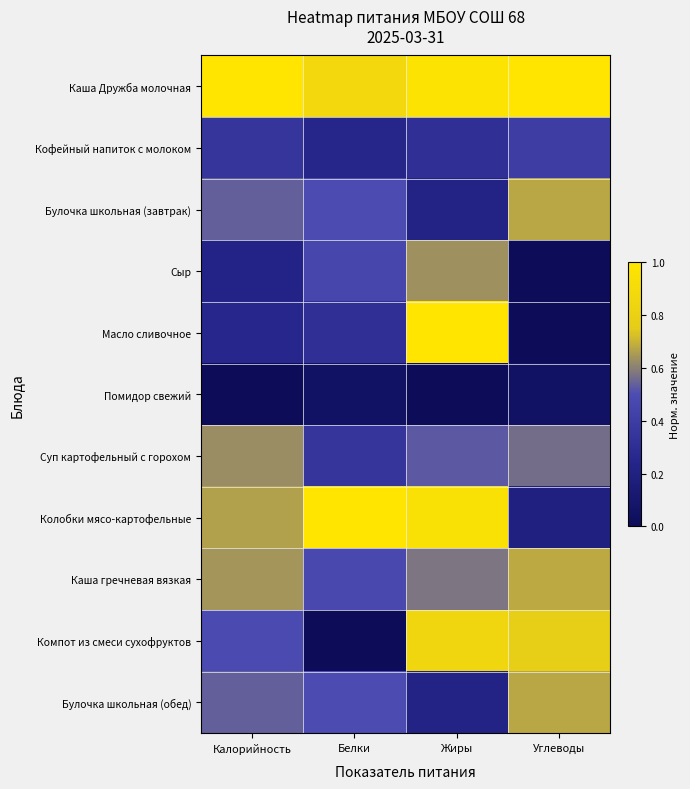

Rank the series by their maximum value, from lowest to highest.

Помидор свежий, Кофейный напиток с молоком, Суп картофельный с горохом, Сыр, Булочка школьная (завтрак), Булочка школьная (обед), Каша гречневая вязкая, Компот из смеси сухофруктов, Каша Дружба молочная, Масло сливочное, Колобки мясо-картофельные